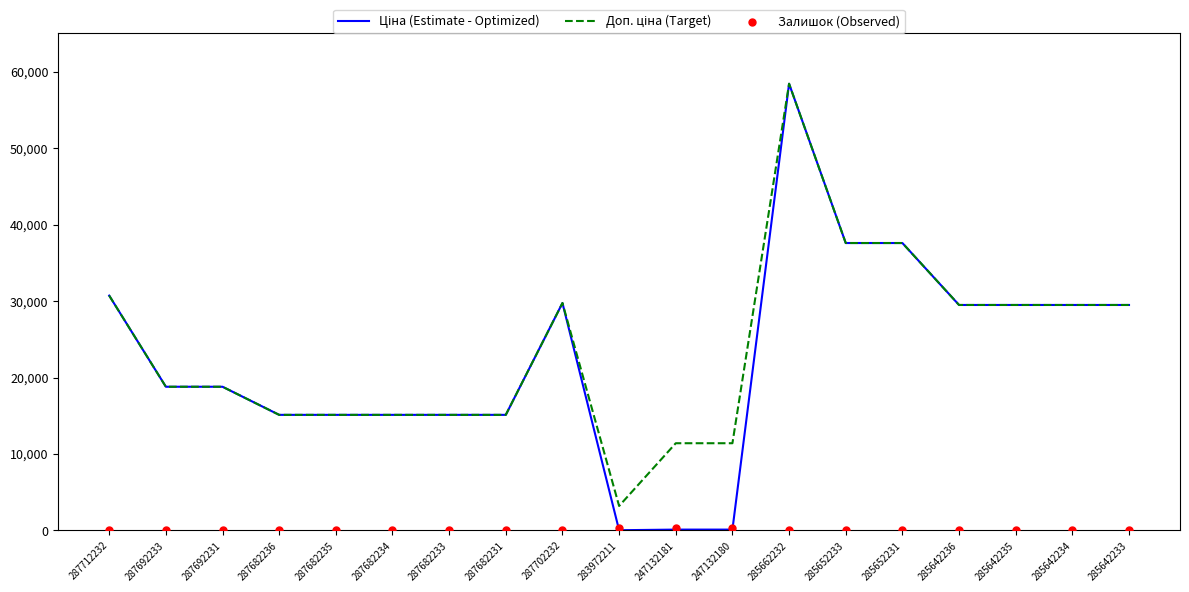

Which series reaches the minimum Y coordinate?

Залишок (Observed)